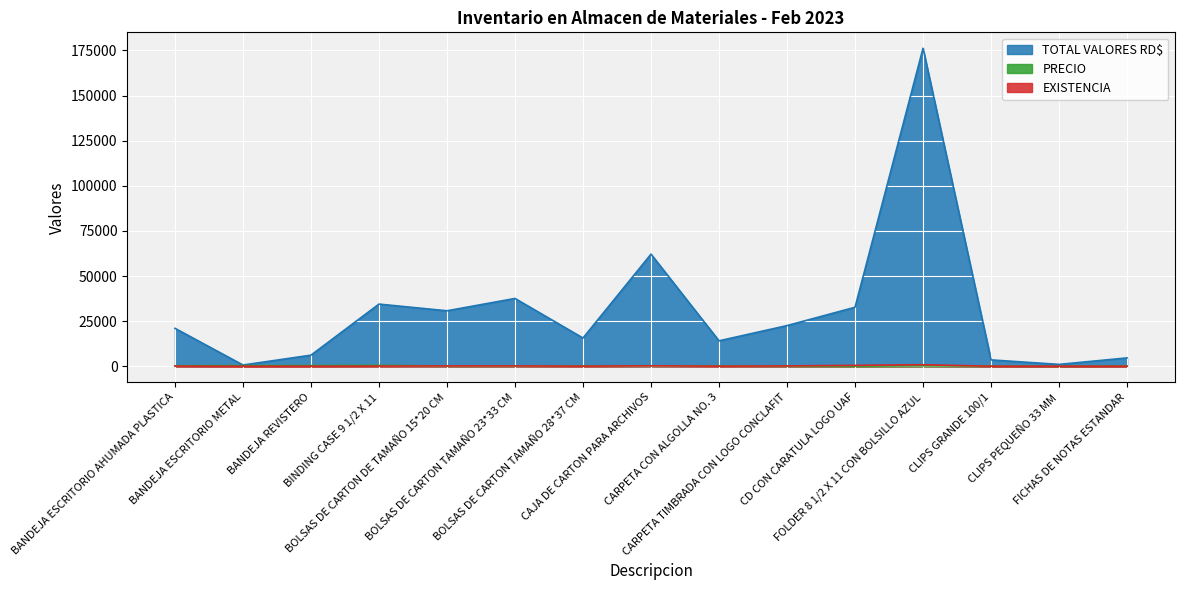

What is the label of the 2nd point from the left?

BANDEJA ESCRITORIO METAL